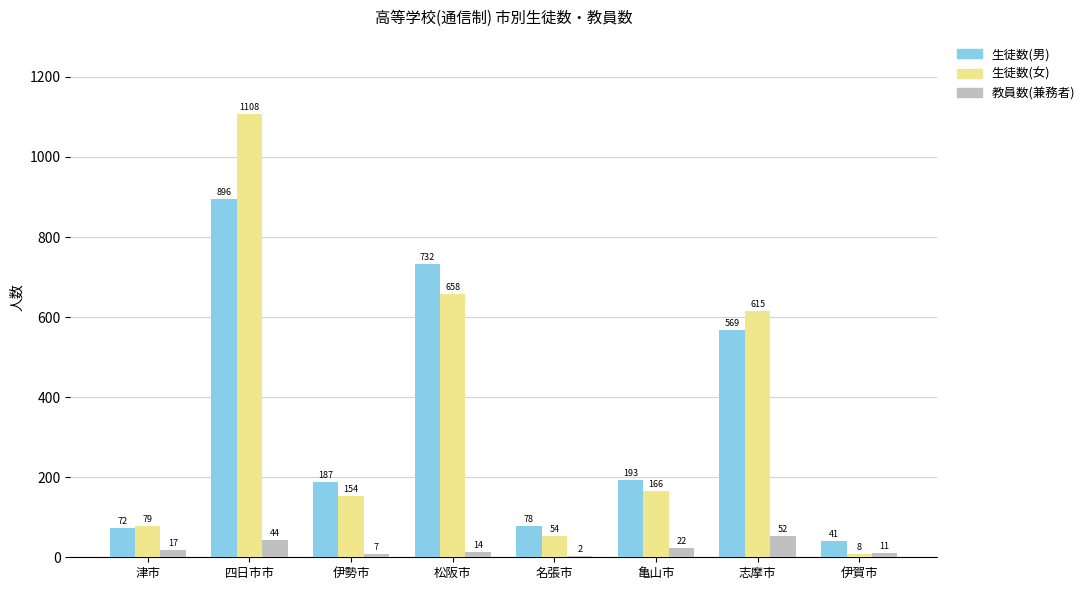

What is the approximate value of 生徒数(女) at 伊勢市?

154